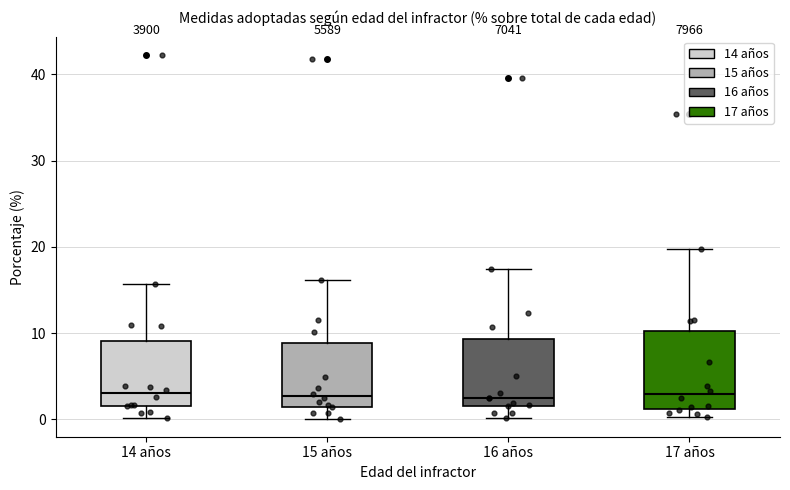

Reading left to right, transcribe this box plot: for each box, give where its median line is, the range the box spans, and where its two whiskers end, as read against the y-axis. The values are not printed on the chart, so give them approximately, as read against the axis.

14 años: median 3, box 2 to 9, whiskers 0 to 16
15 años: median 3, box 1 to 9, whiskers 0 to 16
16 años: median 3, box 2 to 9, whiskers 0 to 17
17 años: median 3, box 1 to 10, whiskers 0 to 20